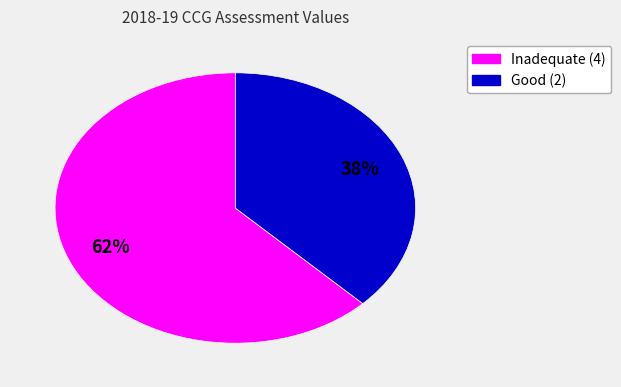

To the nearest percent, what is the average slice percentage?

50%